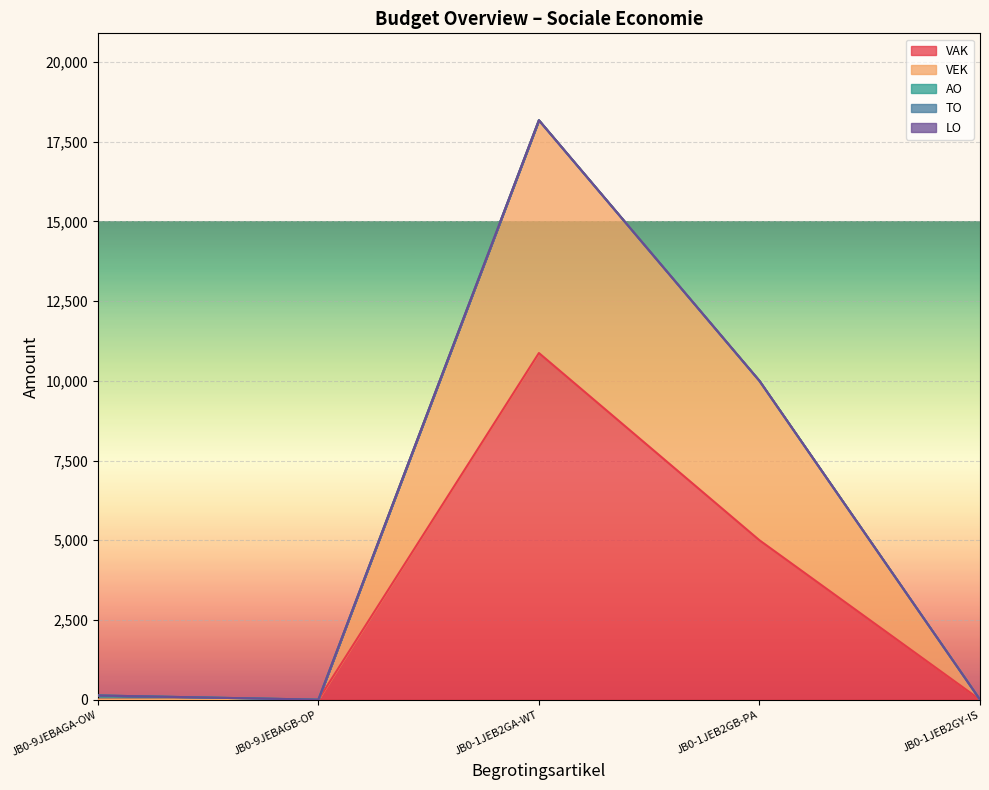

Reading left to right, transcribe all the data shown in this chart.

VAK: 0	0	10873	5000	0
VEK: 0	0	7301	5000	0
AO: 131	0	0	0	0
TO: 0	0	0	0	0
LO: 0	0	0	0	0